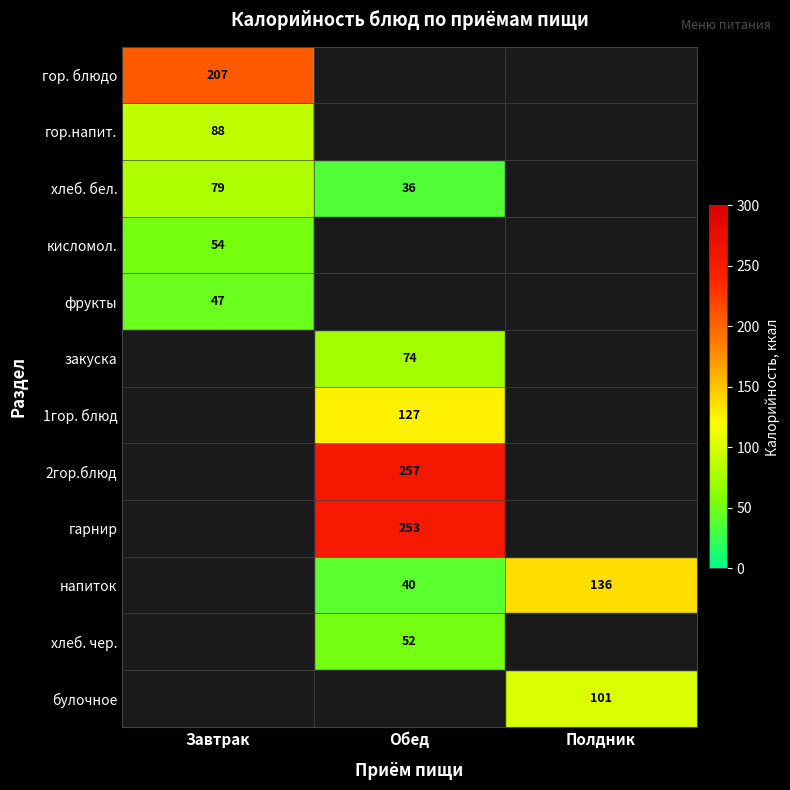

True or false: гор. блюдо has a value of 207 at Завтрак.

True